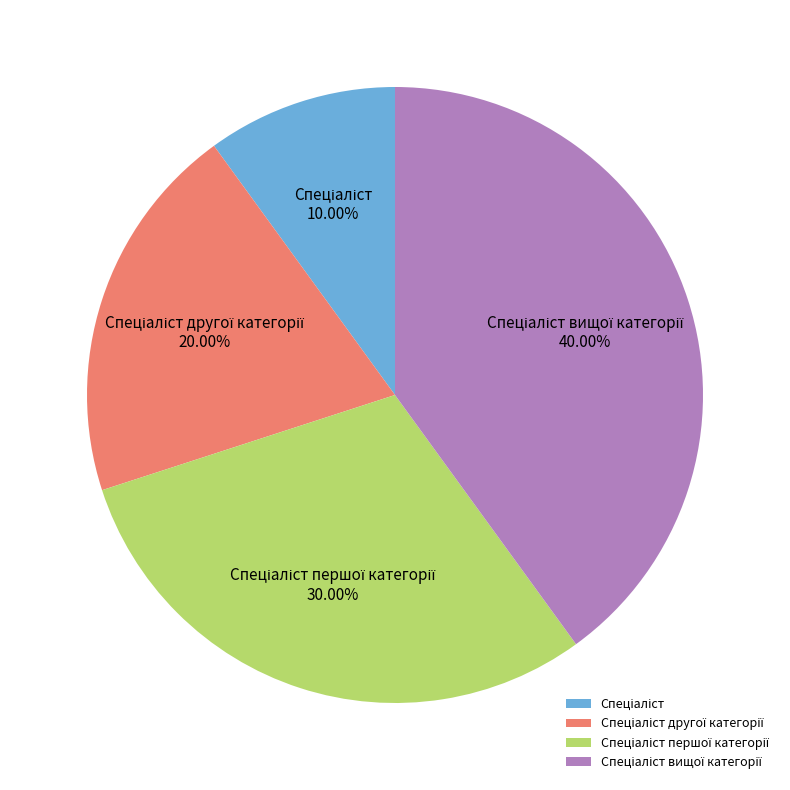

Rank the categories by value from highest to lowest.

Спеціаліст вищої категорії, Спеціаліст першої категорії, Спеціаліст другої категорії, Спеціаліст